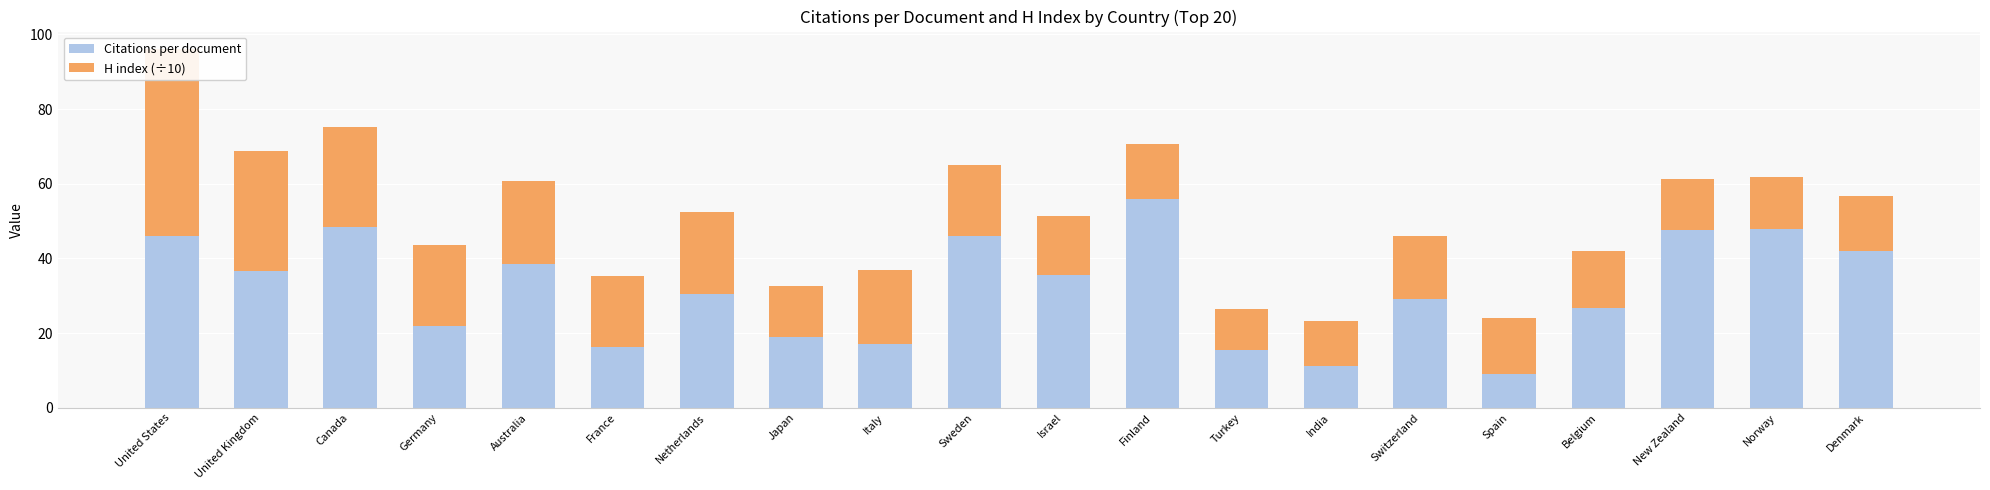

Reading left to right, transcribe all the data shown in this chart.

Citations per document: 46.0	36.5	48.4	22.0	38.5	16.4	30.4	19.0	17.0	46.0	35.5	55.9	15.6	11.1	29.2	9.1	26.6	47.6	47.8	42.1
H index (÷10): 50.0	32.2	26.8	21.6	22.1	18.9	22.0	13.5	19.9	19.0	15.9	14.8	11.0	12.0	16.9	15.0	15.4	13.5	14.0	14.7